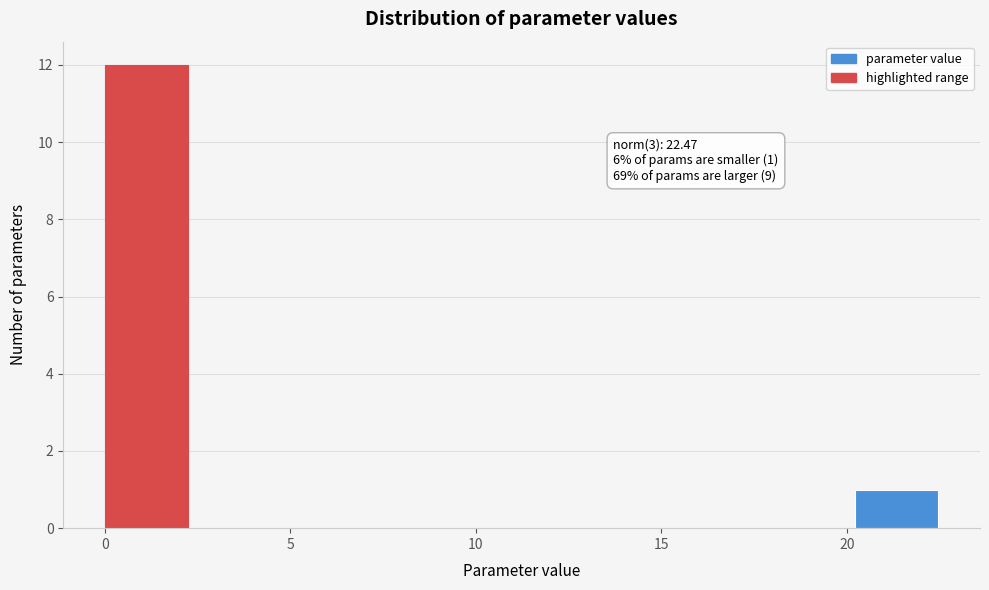

Over which range of the x-axis is the bar tallest?

0.0 to 2.0